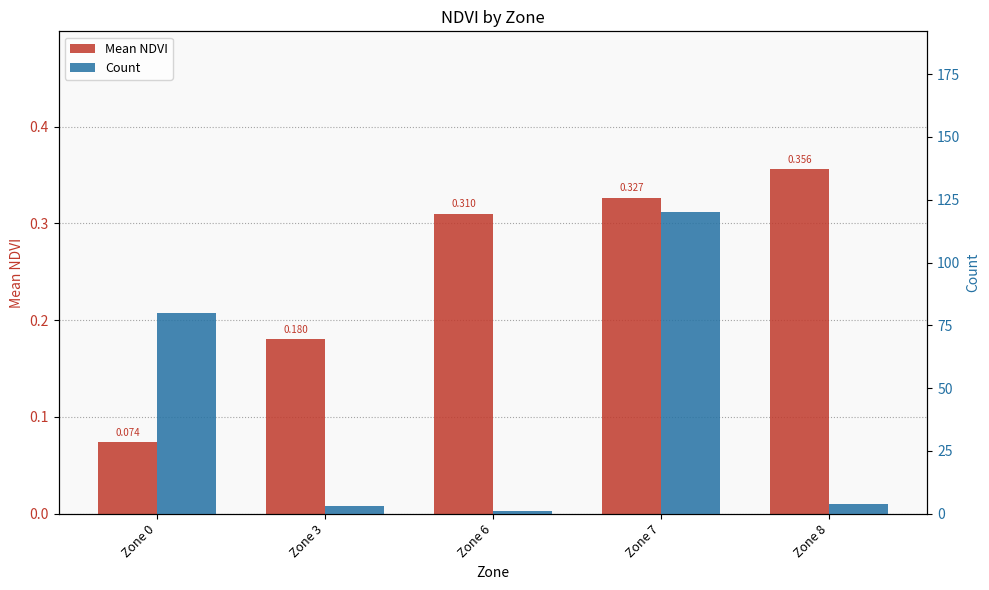

At how many categories does at least one series exceed 90?

1